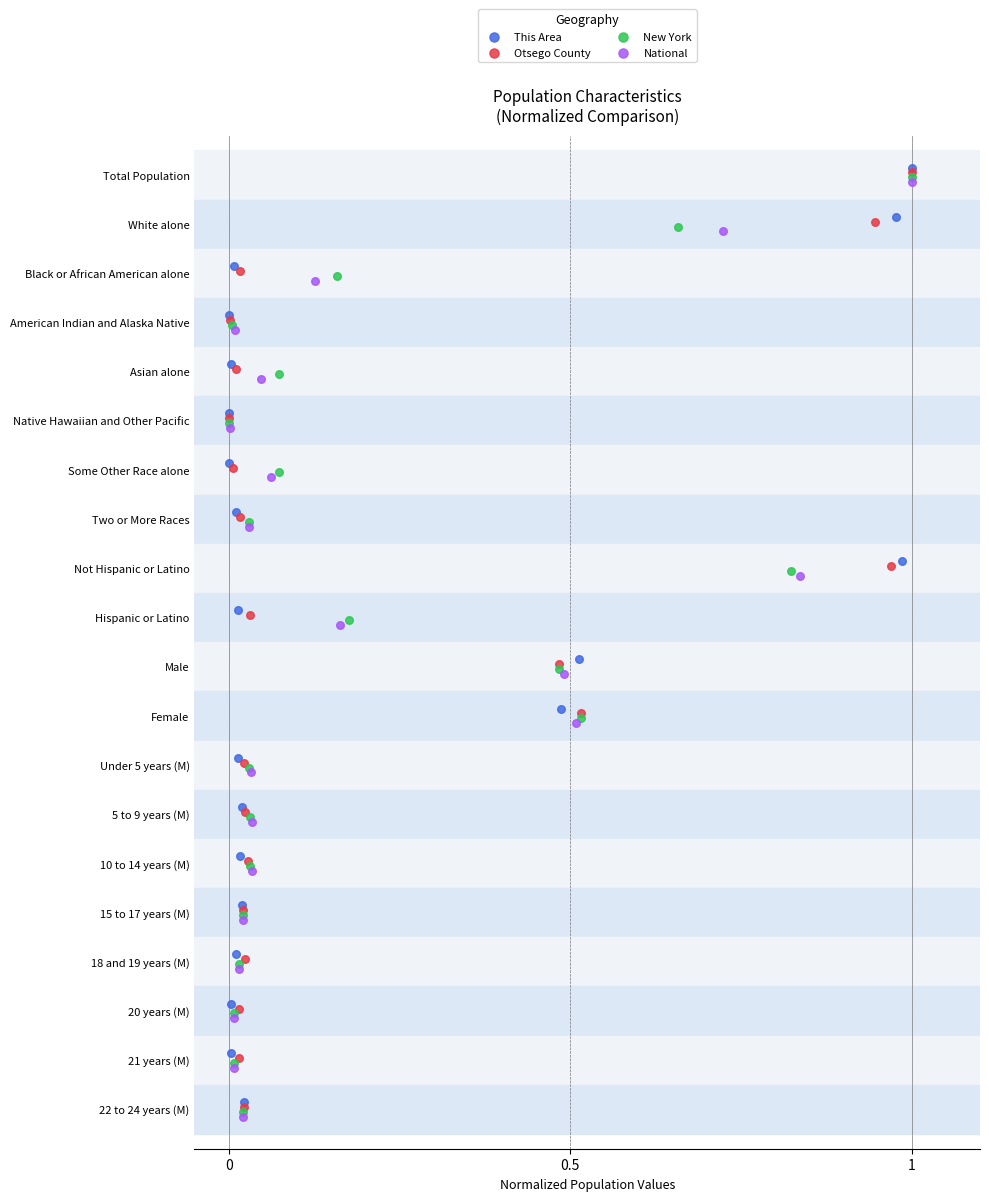

What are all the series names shown in the legend?

This Area, Otsego County, New York, National